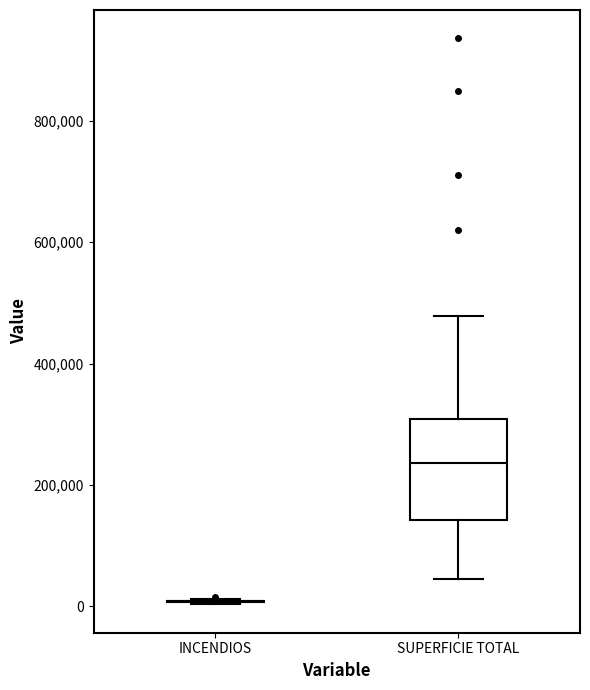

Reading left to right, transcribe this box plot: for each box, give where its median line is, the range the box spans, and where its two whiskers end, as read against the y-axis. The values are not printed on the chart, so give them approximately, as read against the axis.

INCENDIOS: box collapsed to a line at 0, whiskers 0 to 20000
SUPERFICIE TOTAL: median 240000, box 140000 to 300000, whiskers 40000 to 480000